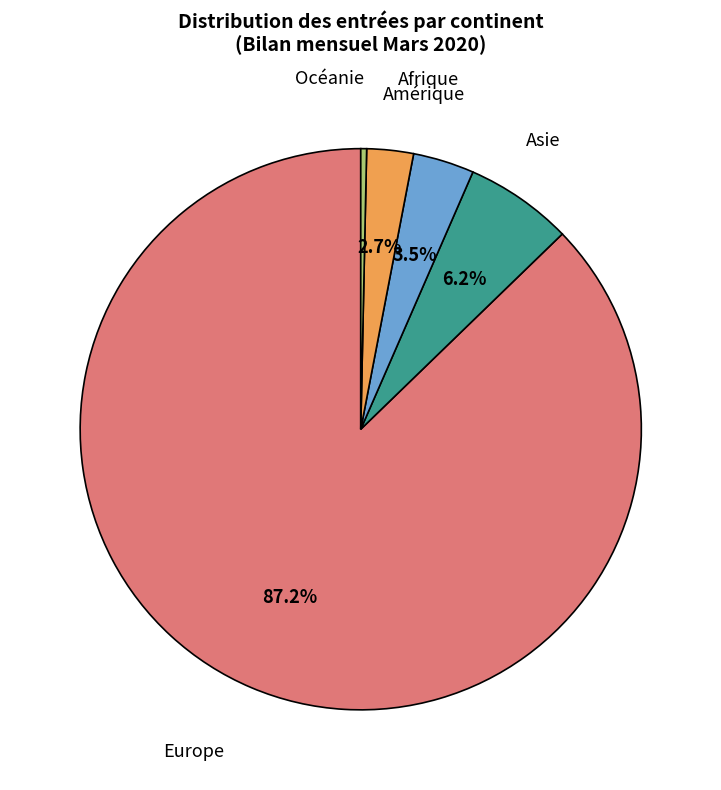

Is there any slice that represents more than half of the pie?

Yes